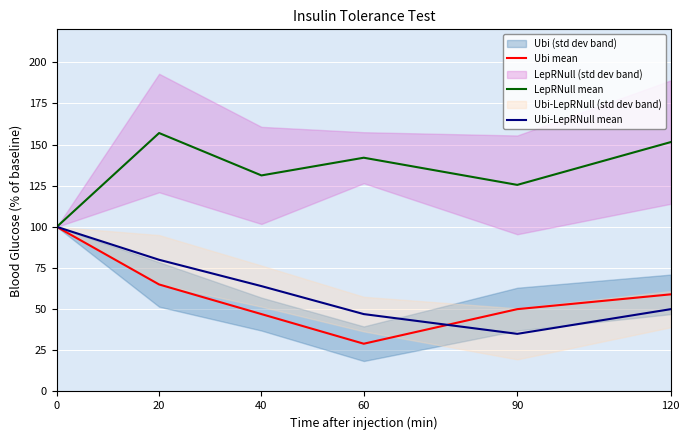

How many data points does each series have?

6